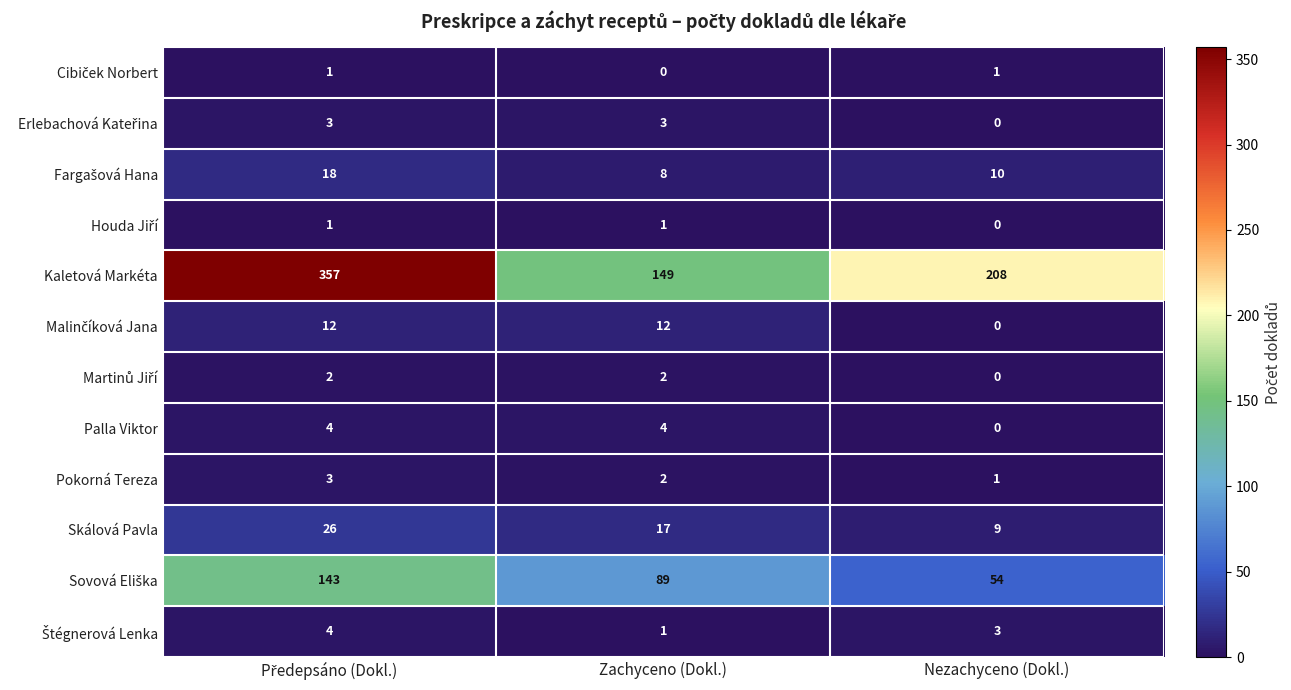

At how many categories does at least one series exceed 88?

3